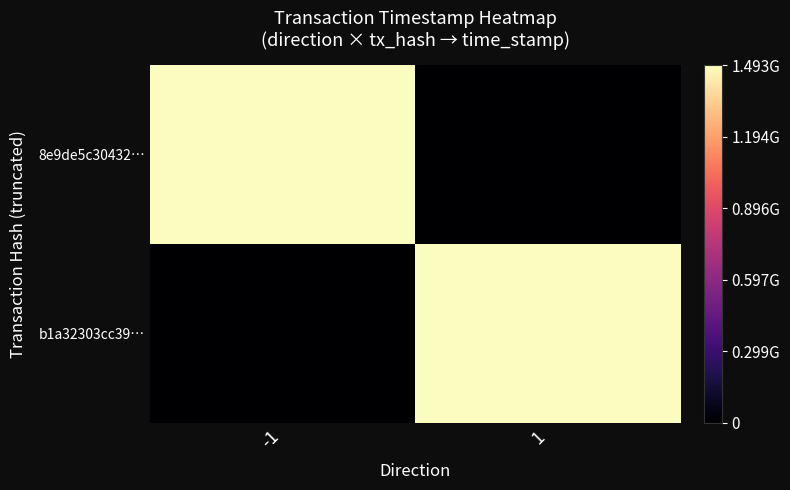

Which series changed the most between -1 and 1?

8e9de5c30432…